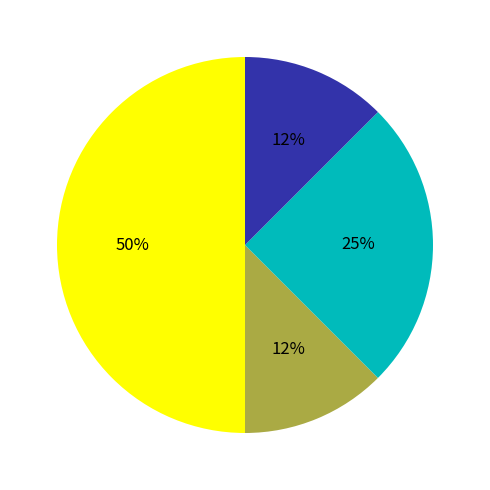

To the nearest percent, what is the average slice percentage?

25%